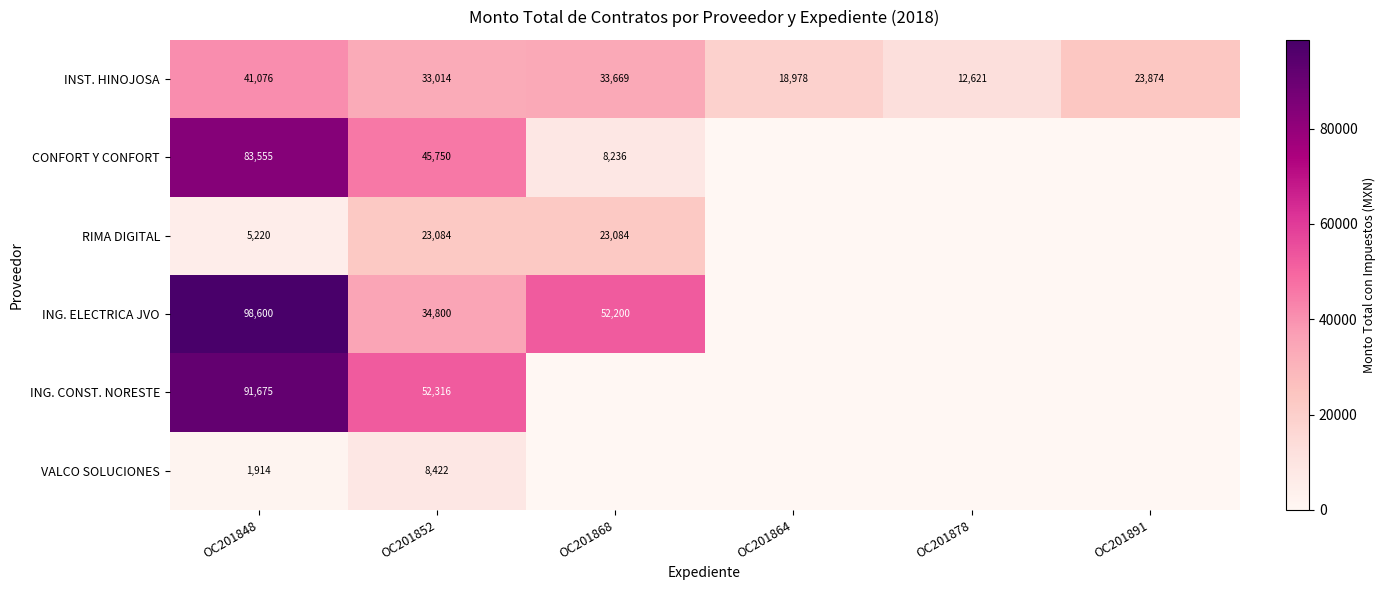

What is the average value of the INST. HINOJOSA series?

27205